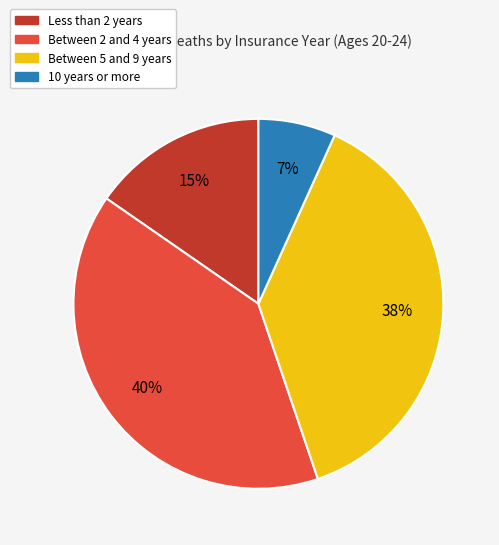

True or false: 10 years or more accounts for 1% of the total.

False